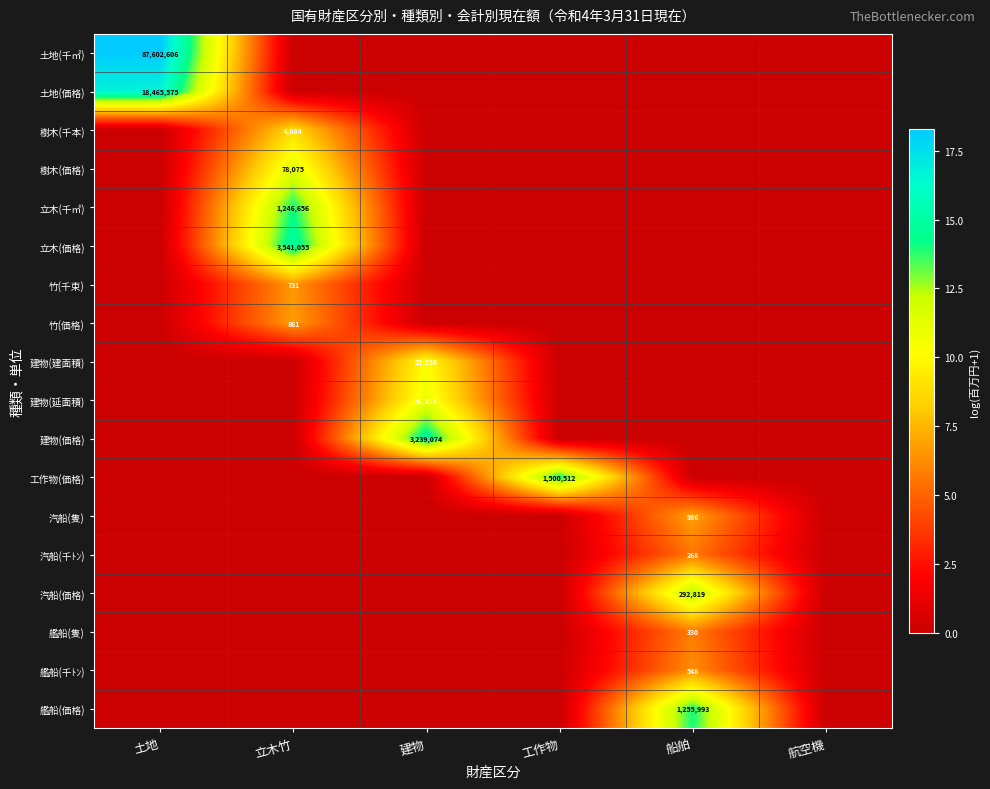

At how many categories does at least one series exceed 7?

5